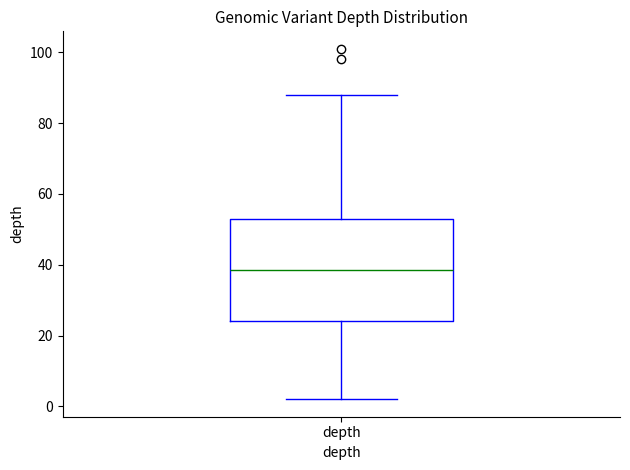

Transcribe this box plot: give where the median line is, the range the box spans, and where the two whiskers end, as read against the y-axis. The values are not printed on the chart, so give them approximately, as read against the axis.

median 38, box 24 to 54, whiskers 2 to 88